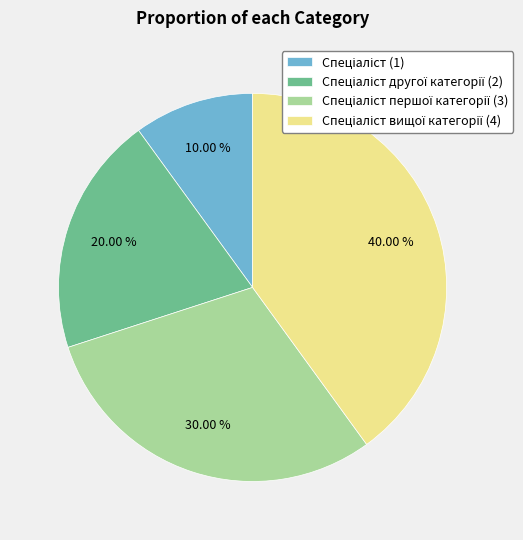

Is there a majority slice in this chart?

No